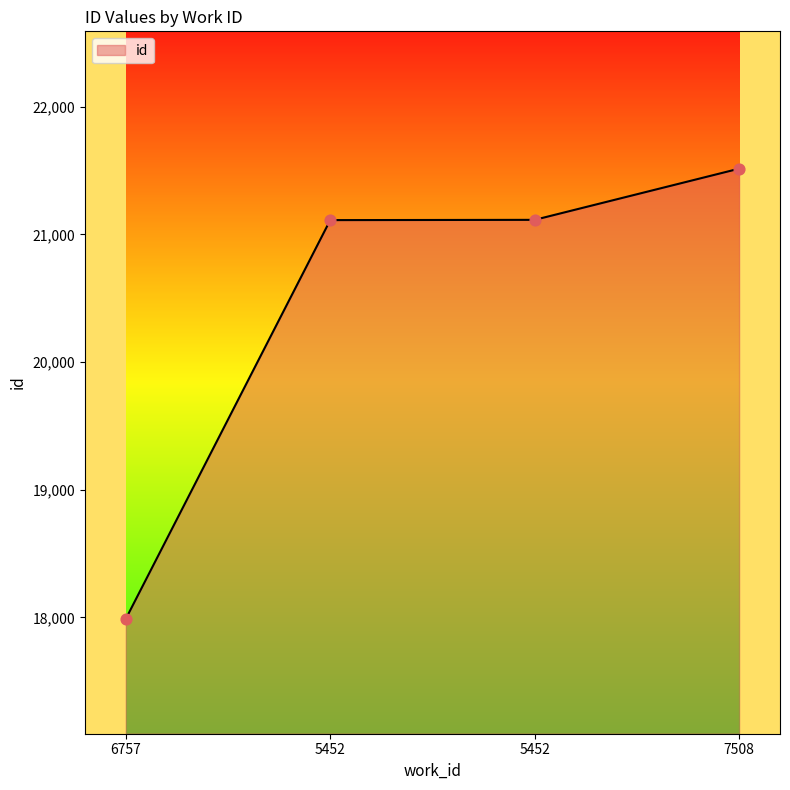

Which has a higher value, 6757 or 5452?

5452